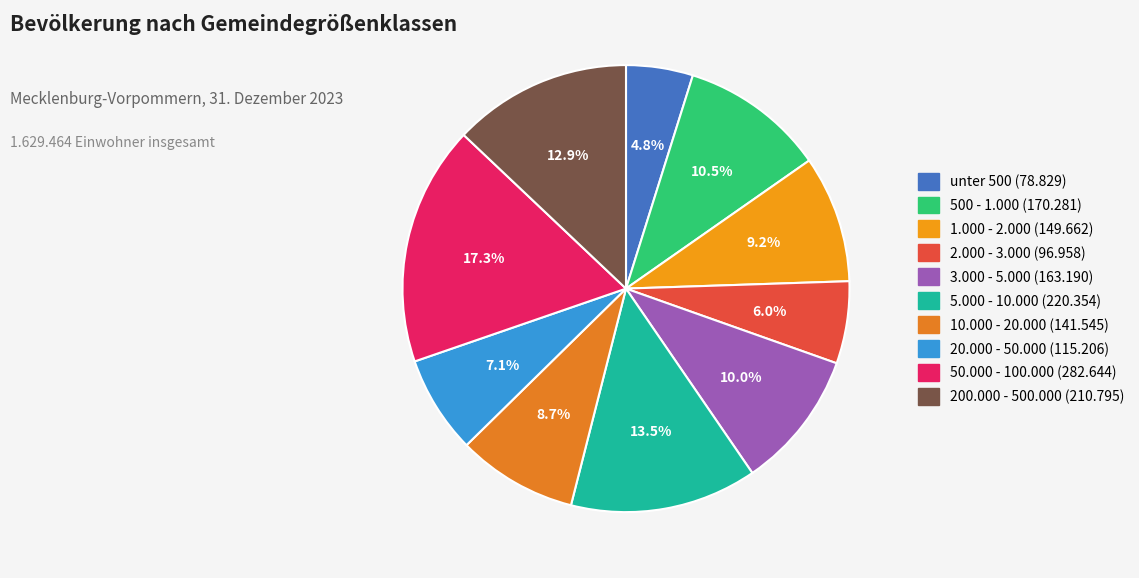

Combined, what portion of the pie is 10.000 - 20.000 and 5.000 - 10.000?

22.2%